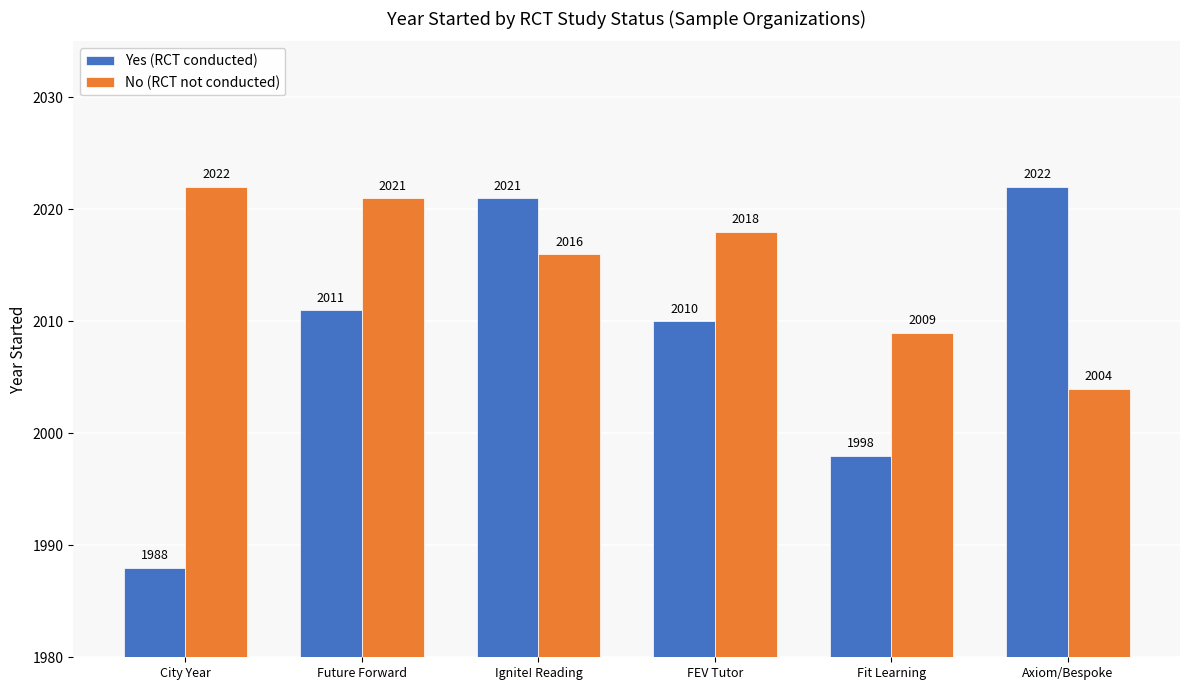

What is the difference between the Yes (RCT conducted) values at Fit Learning and Axiom/Bespoke?

24